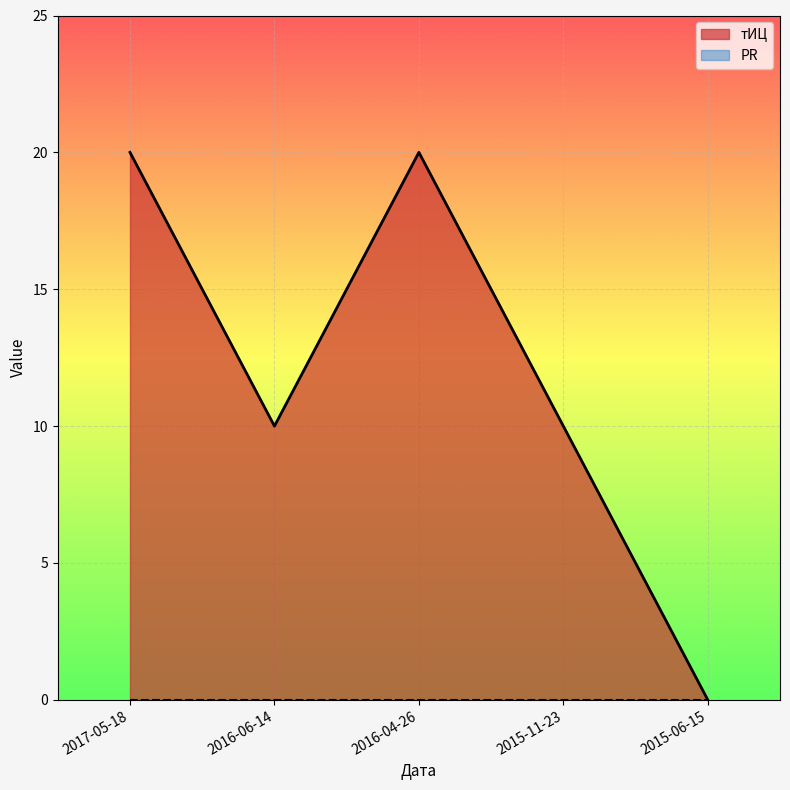

What is the sum of all values?

60